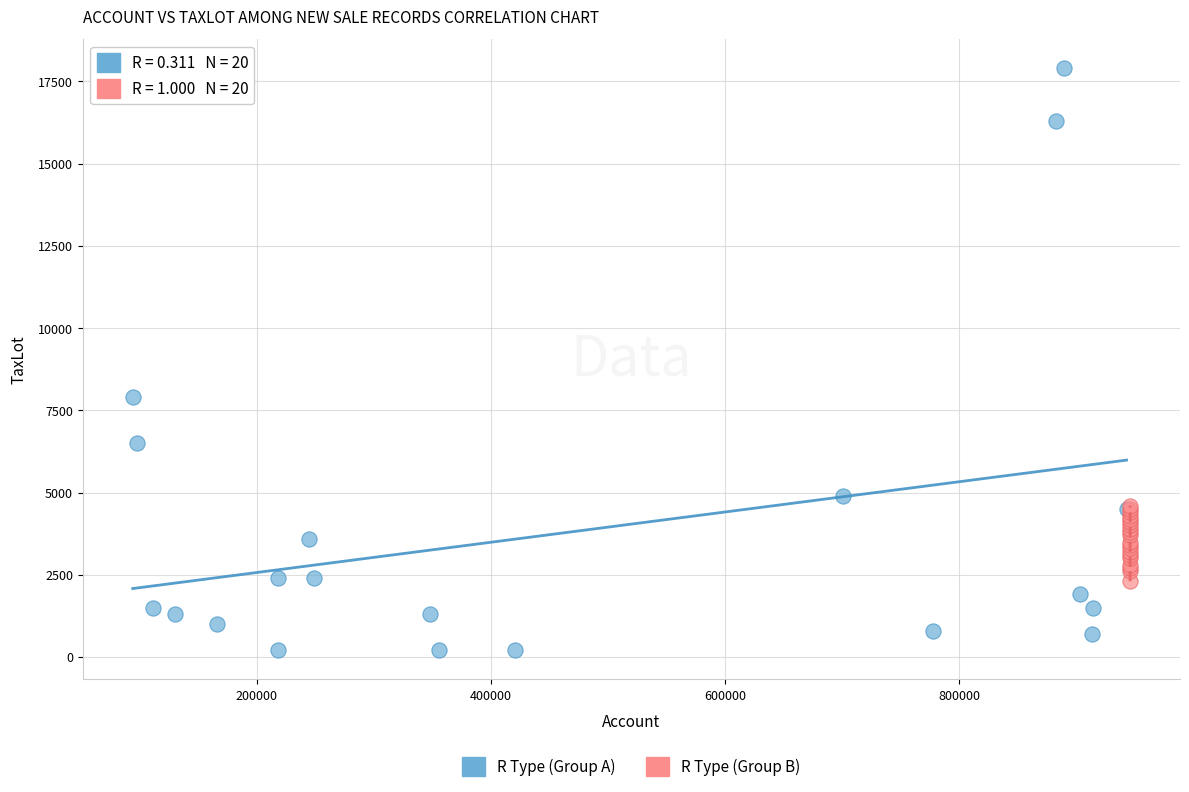

Which series contains the lowest Y value?

R Type (Group A)